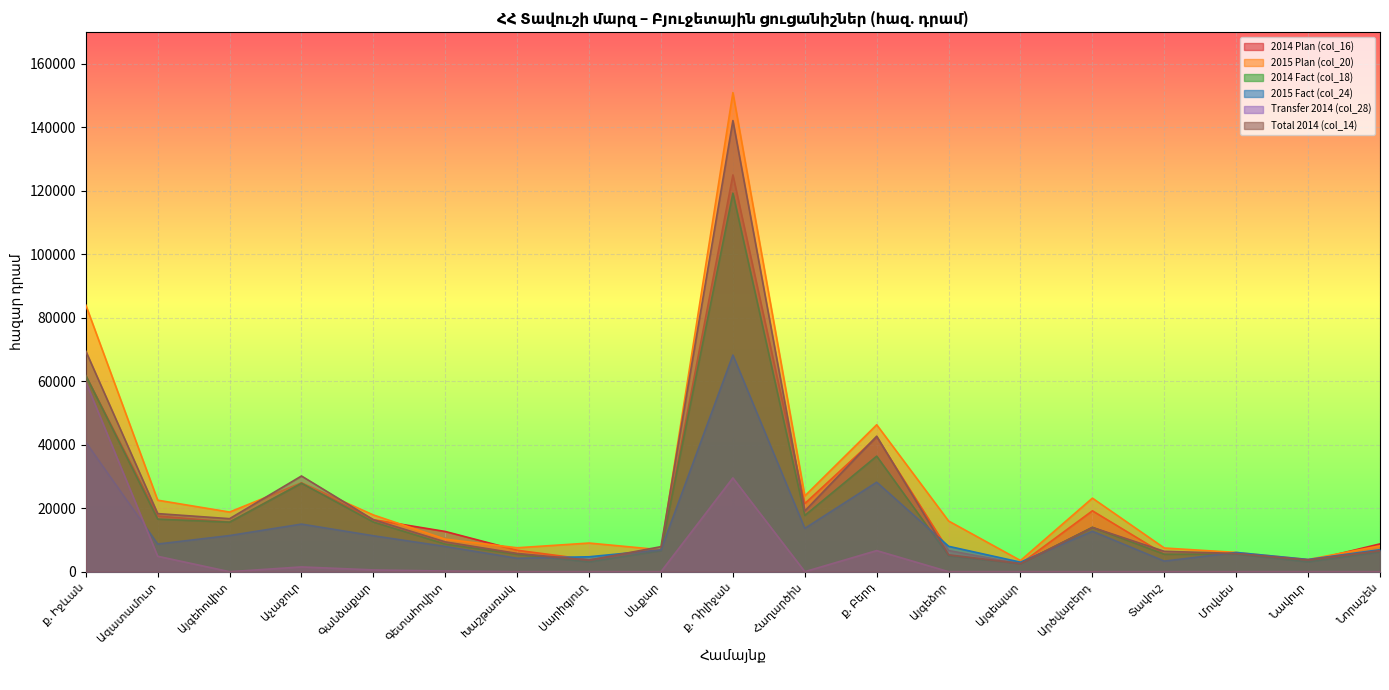

Which has a higher value, Հաղարծին or Տավուշ?

Հաղարծին